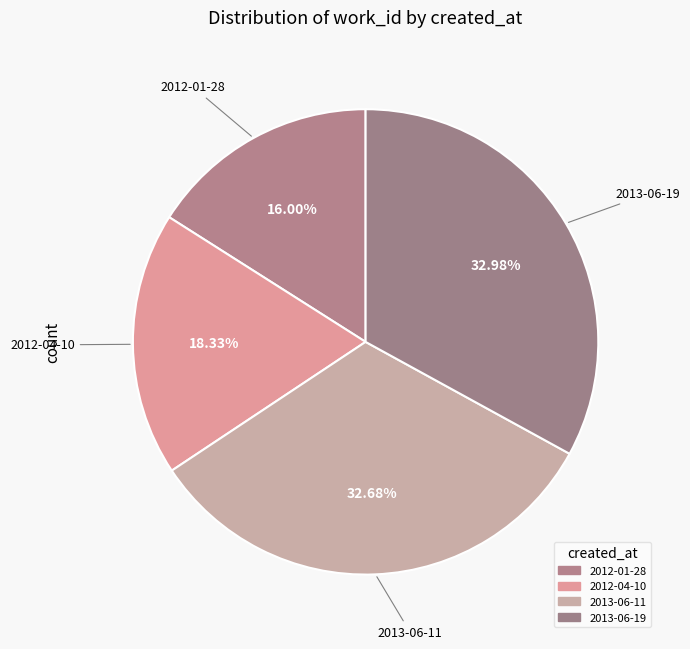

How many slices are in this pie chart?

4